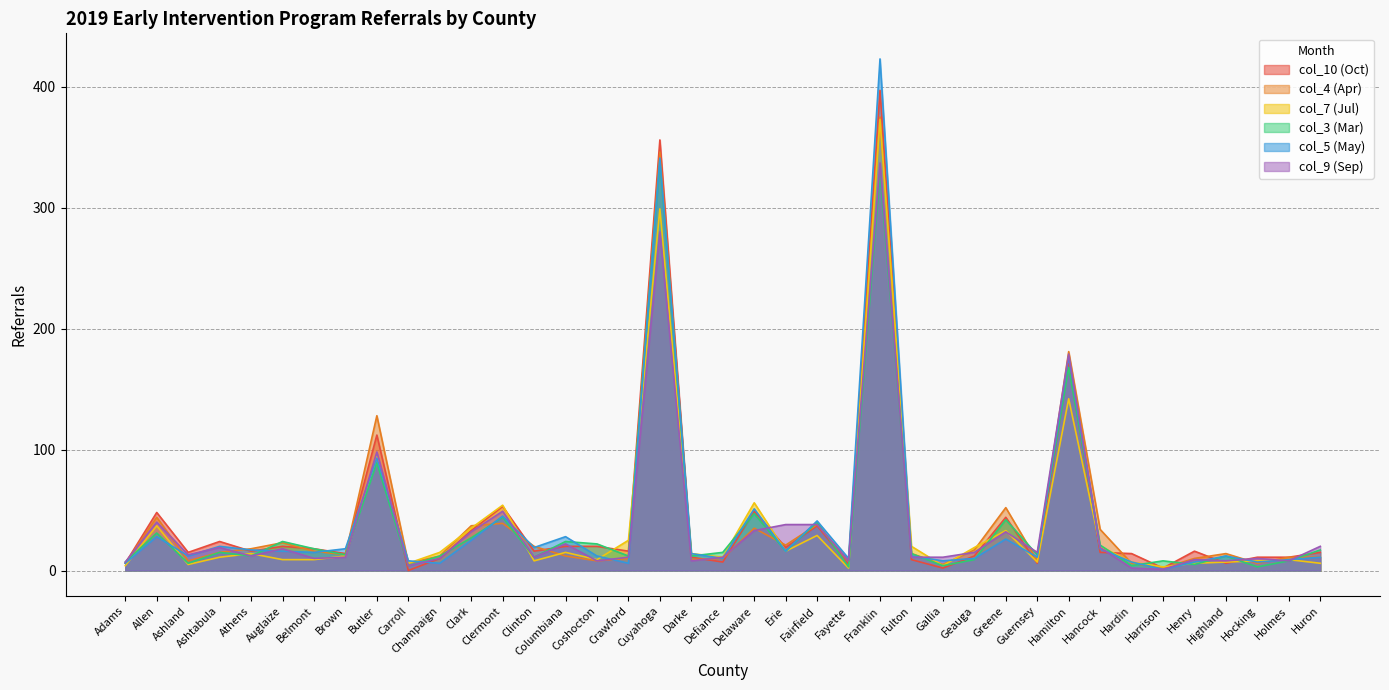

Is it true that col_3 (Mar) equals 15 at Defiance?

True